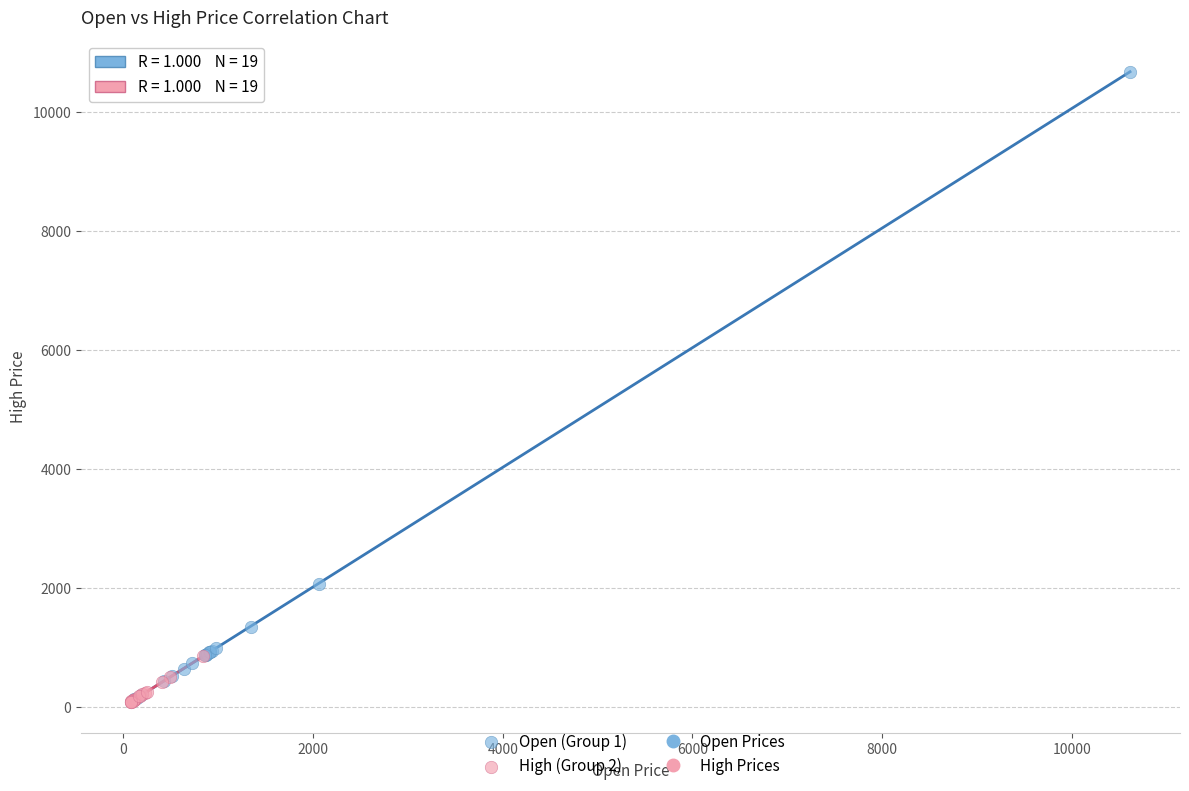

Which series reaches the maximum Y coordinate?

Open (Group 1)